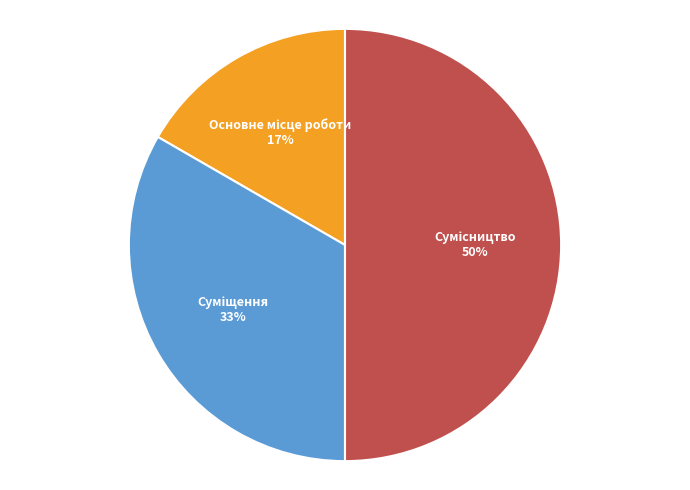

To the nearest percent, what is the average slice percentage?

33%